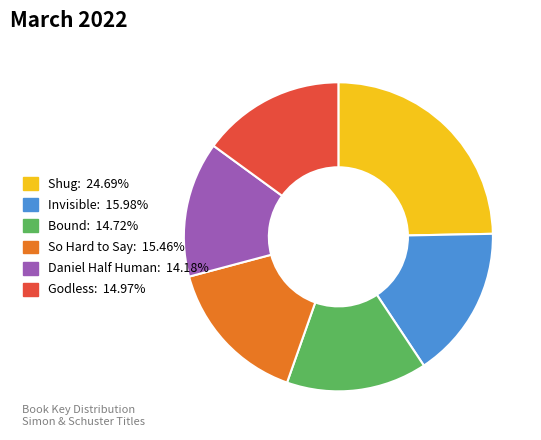

Approximately how many times larger is the value at Shug compared to Bound?

1.7